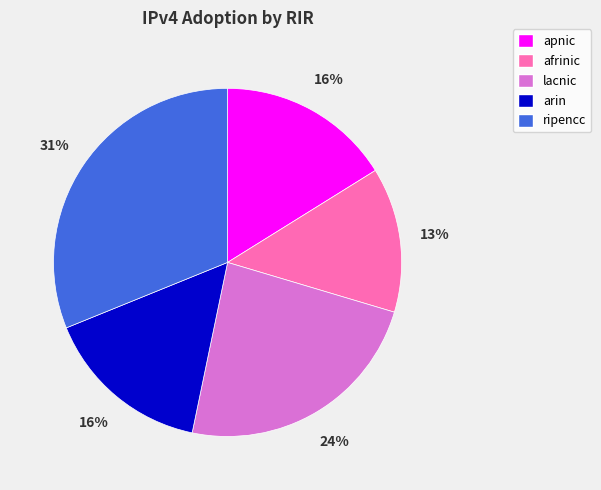

Is there any slice that represents more than half of the pie?

No